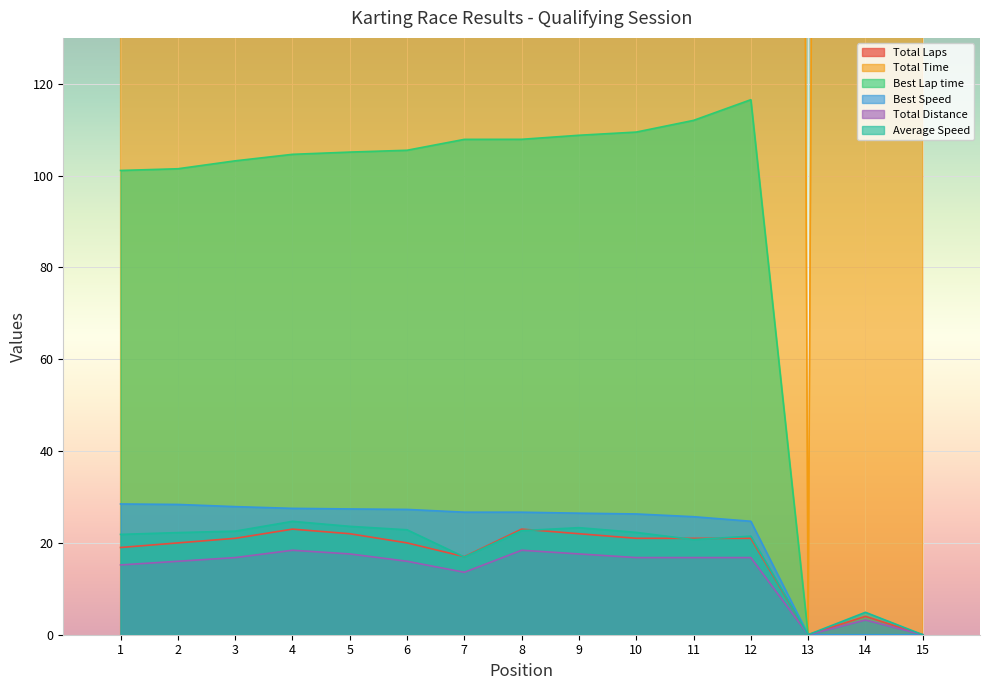

List the series in order of their peak value, lowest first.

Total Distance, Total Laps, Average Speed, Best Speed, Best Lap time, Total Time